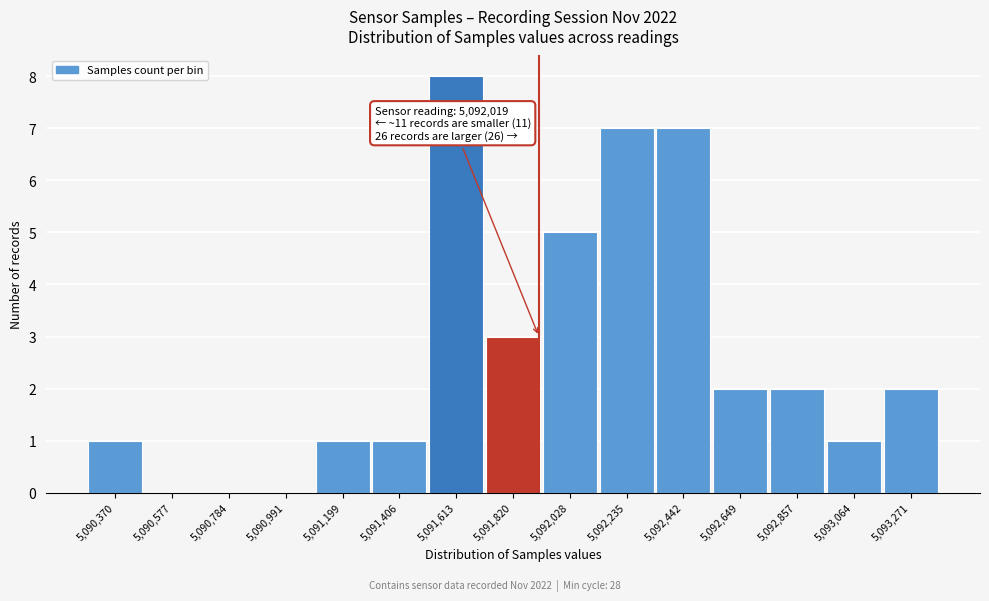

Reading left to right, transcribe all the data shown in this chart.

5,090,370=1	5,090,577=0	5,090,784=0	5,090,991=0	5,091,199=1	5,091,406=1	5,091,613=8	5,091,820=3	5,092,028=5	5,092,235=7	5,092,442=7	5,092,649=2	5,092,857=2	5,093,064=1	5,093,271=2